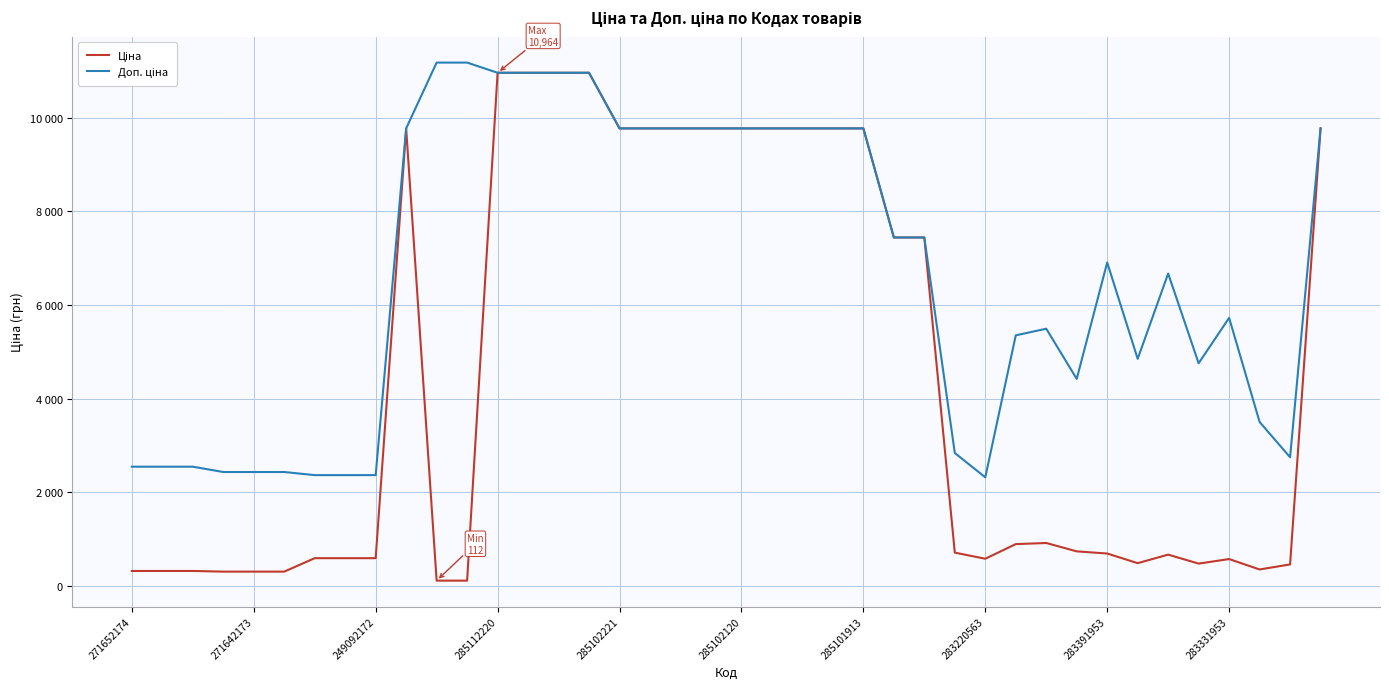

True or false: Ціна and Доп. ціна cross at least once.

False